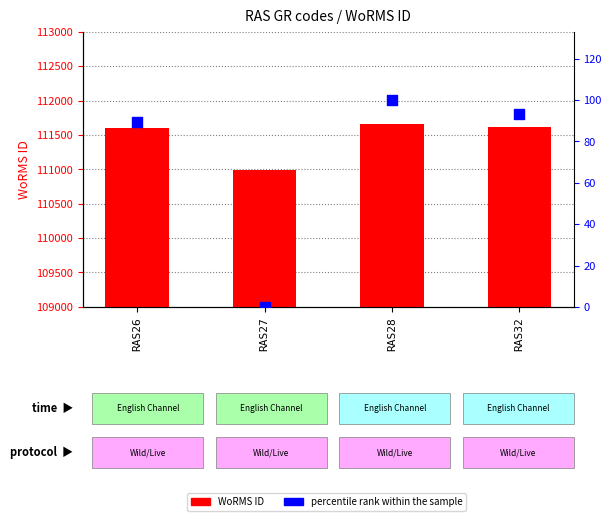

Which series has the largest total across all categories?

WoRMS ID